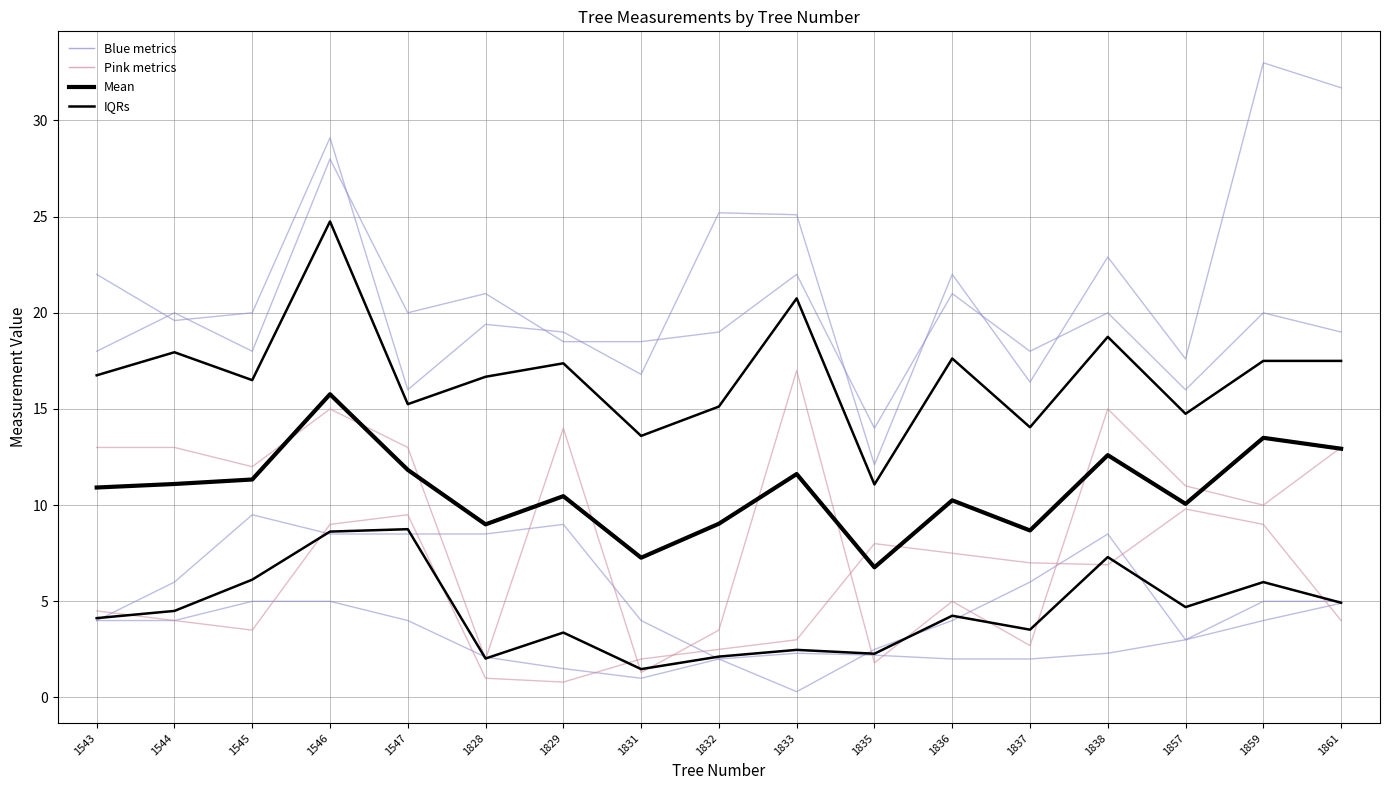

What is the difference between the coordinateY/m values at 1829 and 1831?

5.0